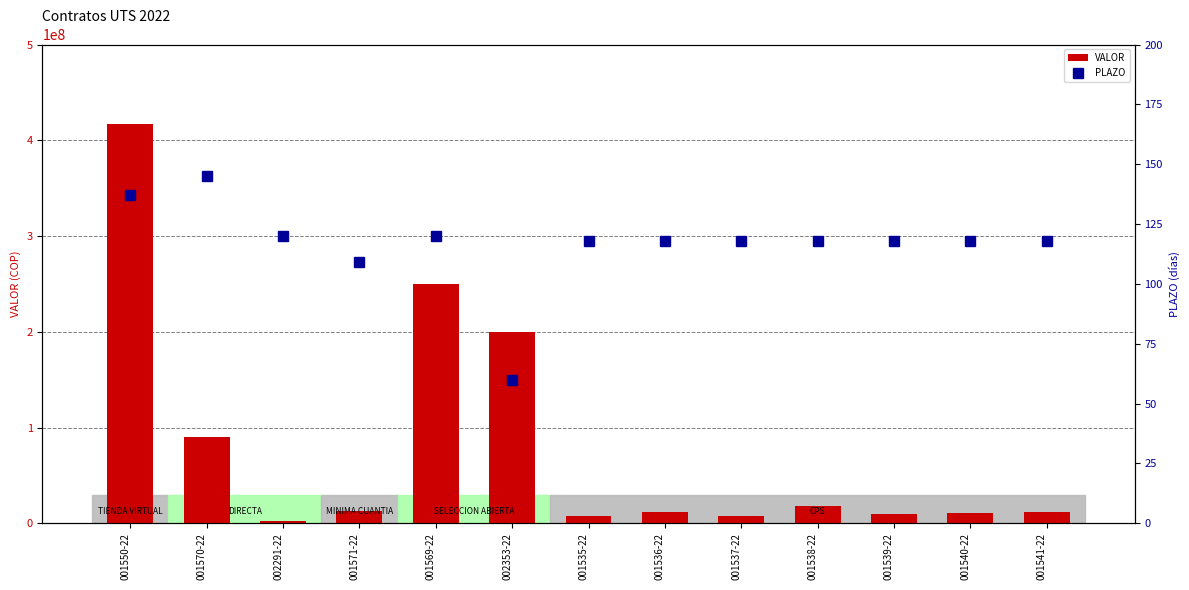

What is the label of the 2nd bar from the right?

001540-22